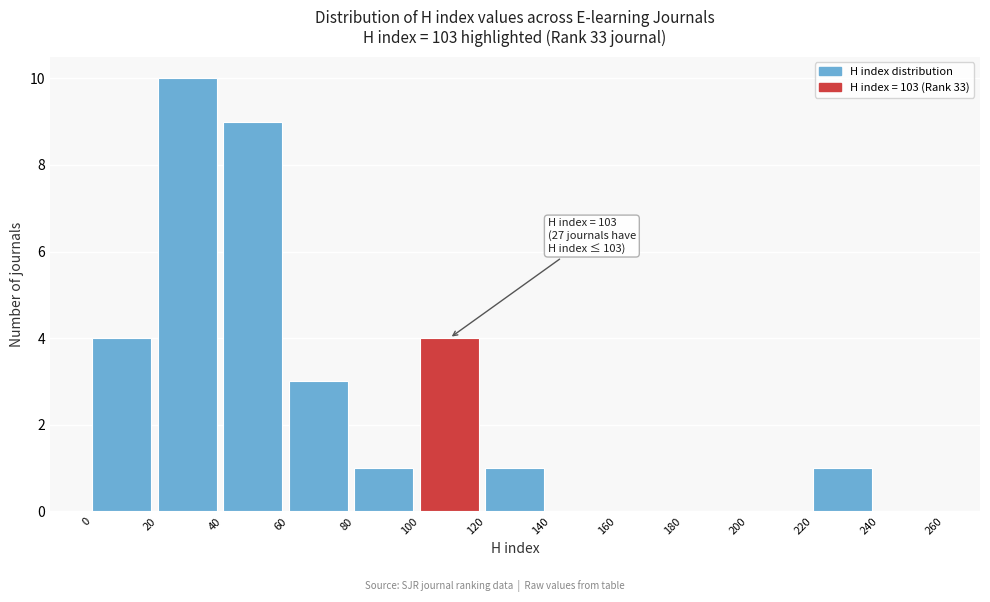

Which range on the x-axis has the tallest bar?

20 to 40